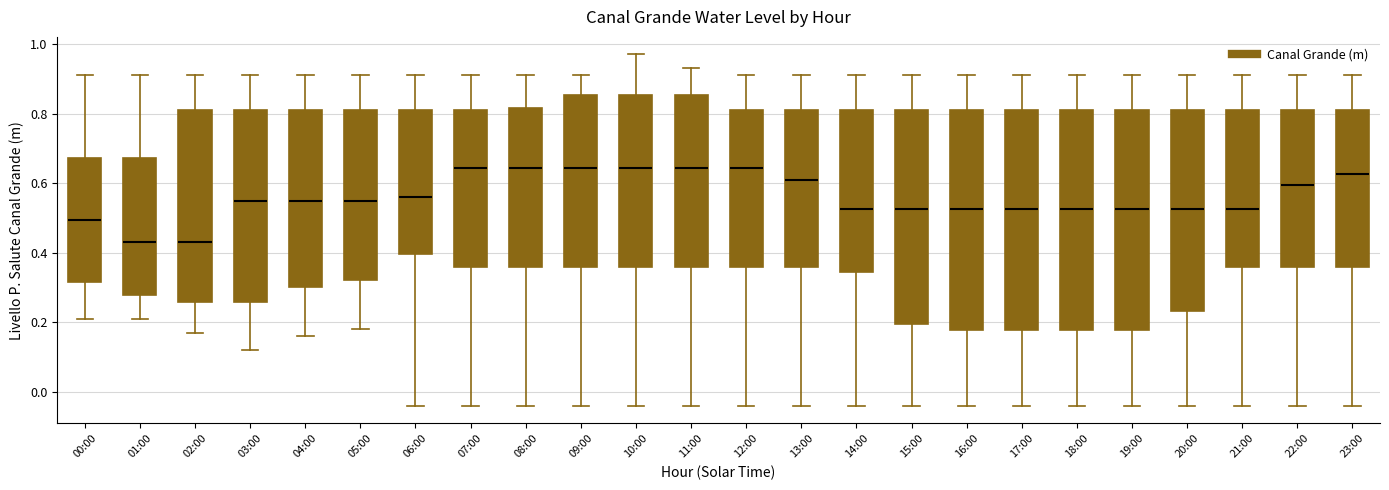

Where does the median line of the box for 03:00 sit on the y-axis? The values are not printed on the chart, so give them approximately, as read against the axis.

0.56